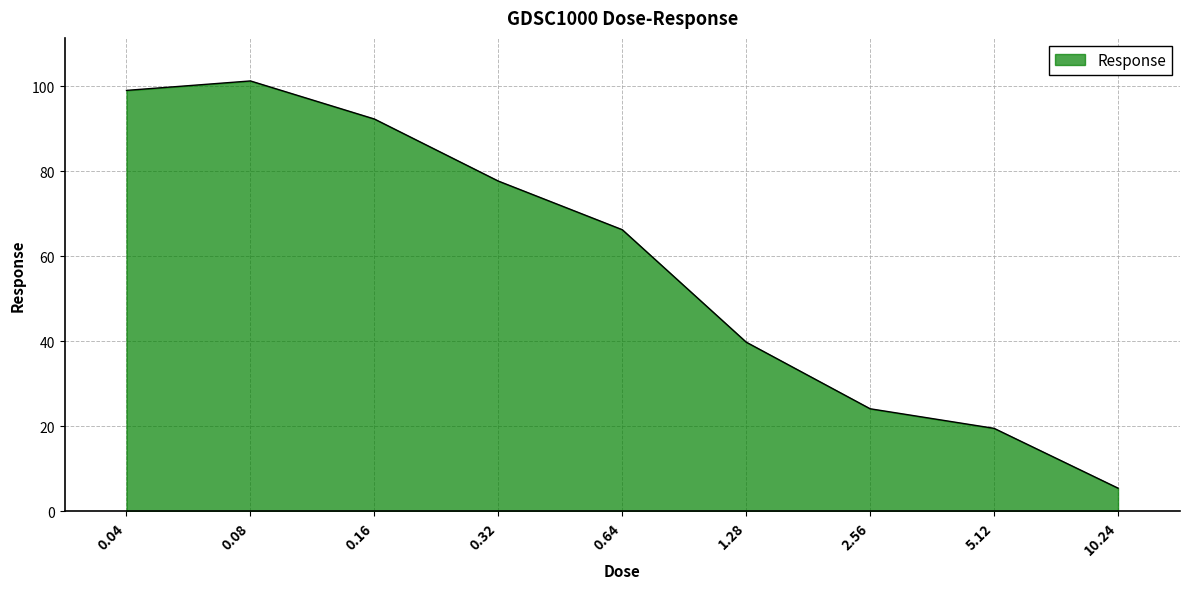

How many categories are shown in the chart?

9